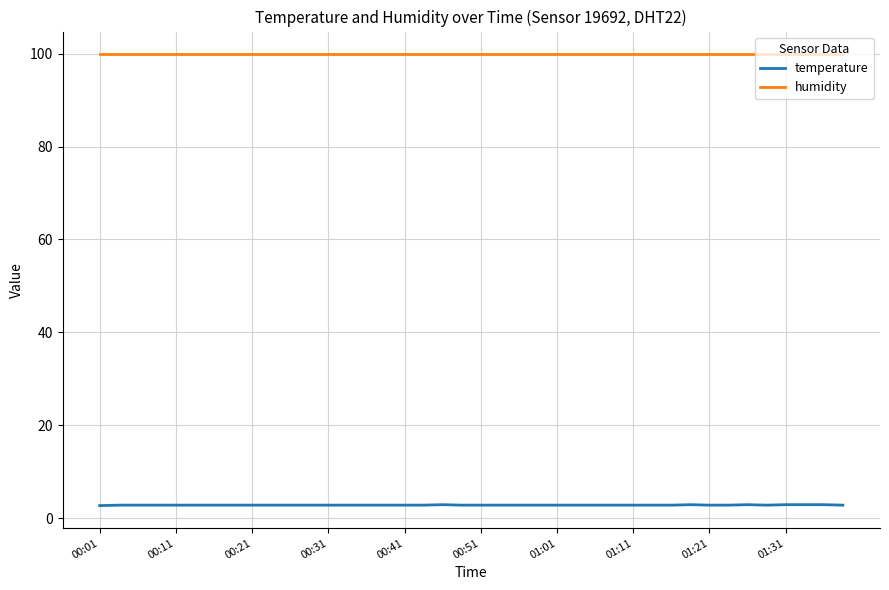

Does the chart have visible grid lines?

Yes